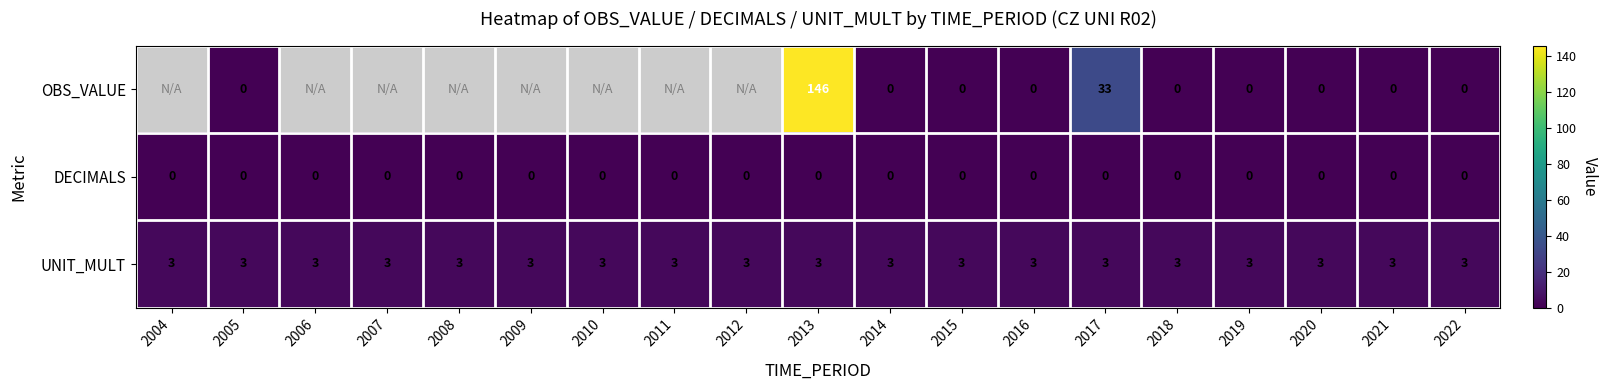

Is the value of UNIT_MULT at 2018 greater than the value of DECIMALS at 2020?

Yes